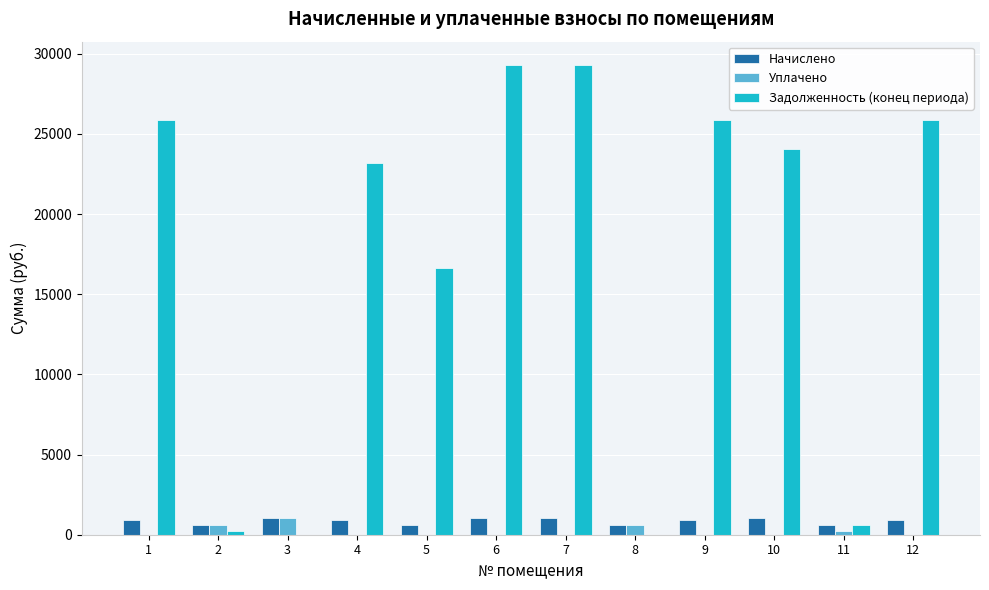

What is the difference between the Задолженность (конец периода) values at 5 and 4?

6597.7